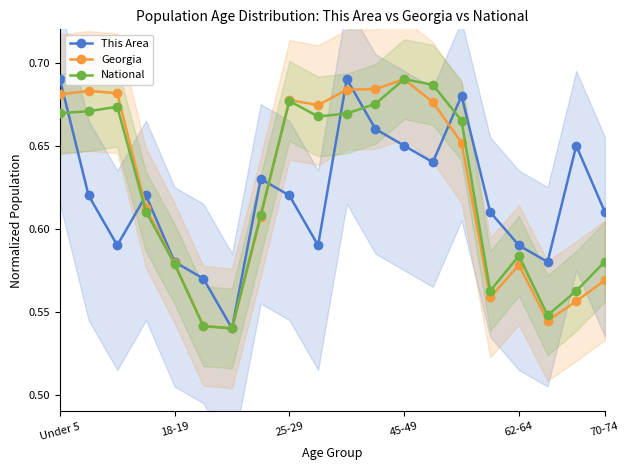

The value of Georgia at 18 is 0.4. True or false?

False